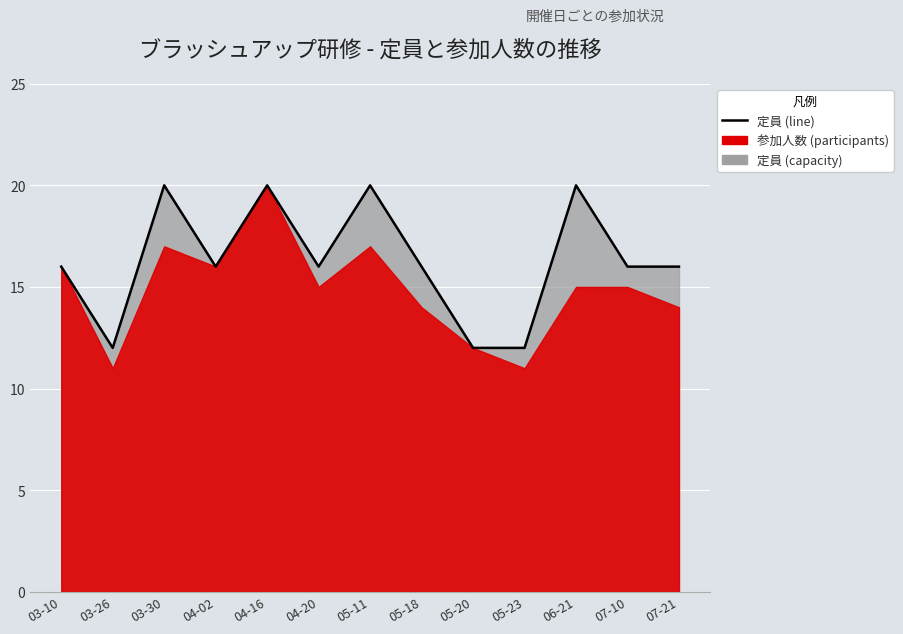

At which category does the data reach its first local peak?

03-30